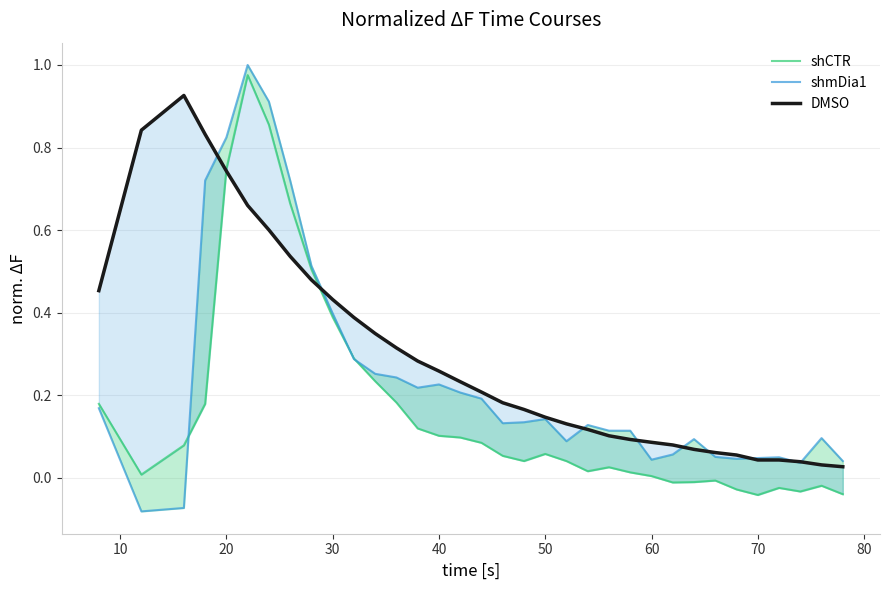

True or false: DMSO has more than 1 points higher than both neighbors.

True